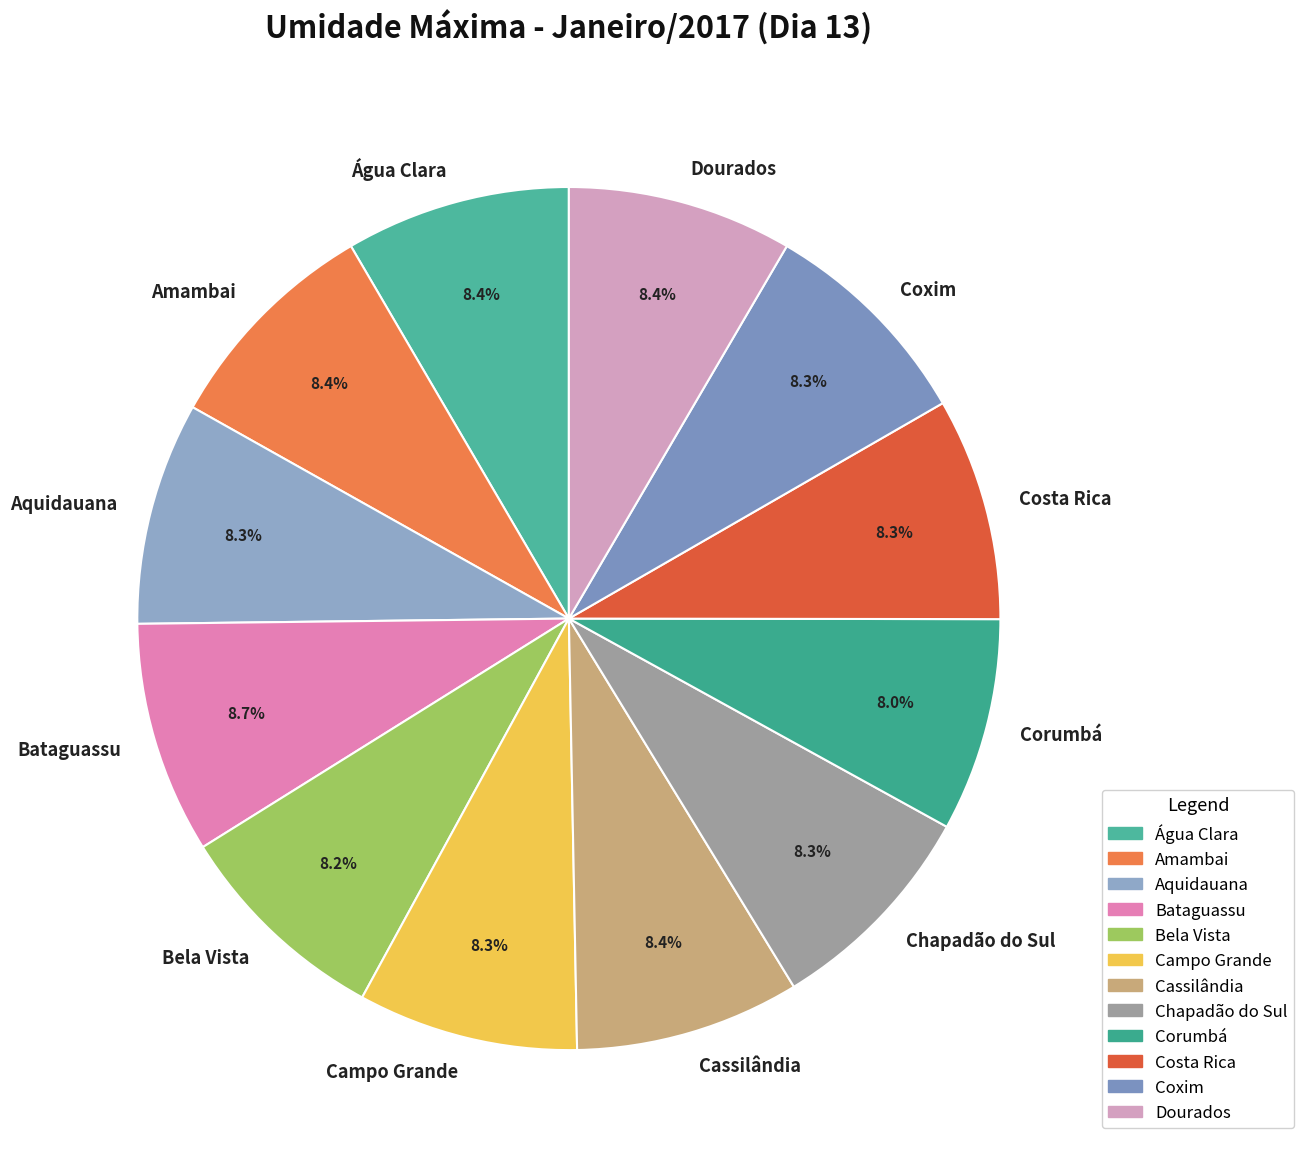

The Costa Rica slice represents 8% of the pie. True or false?

True